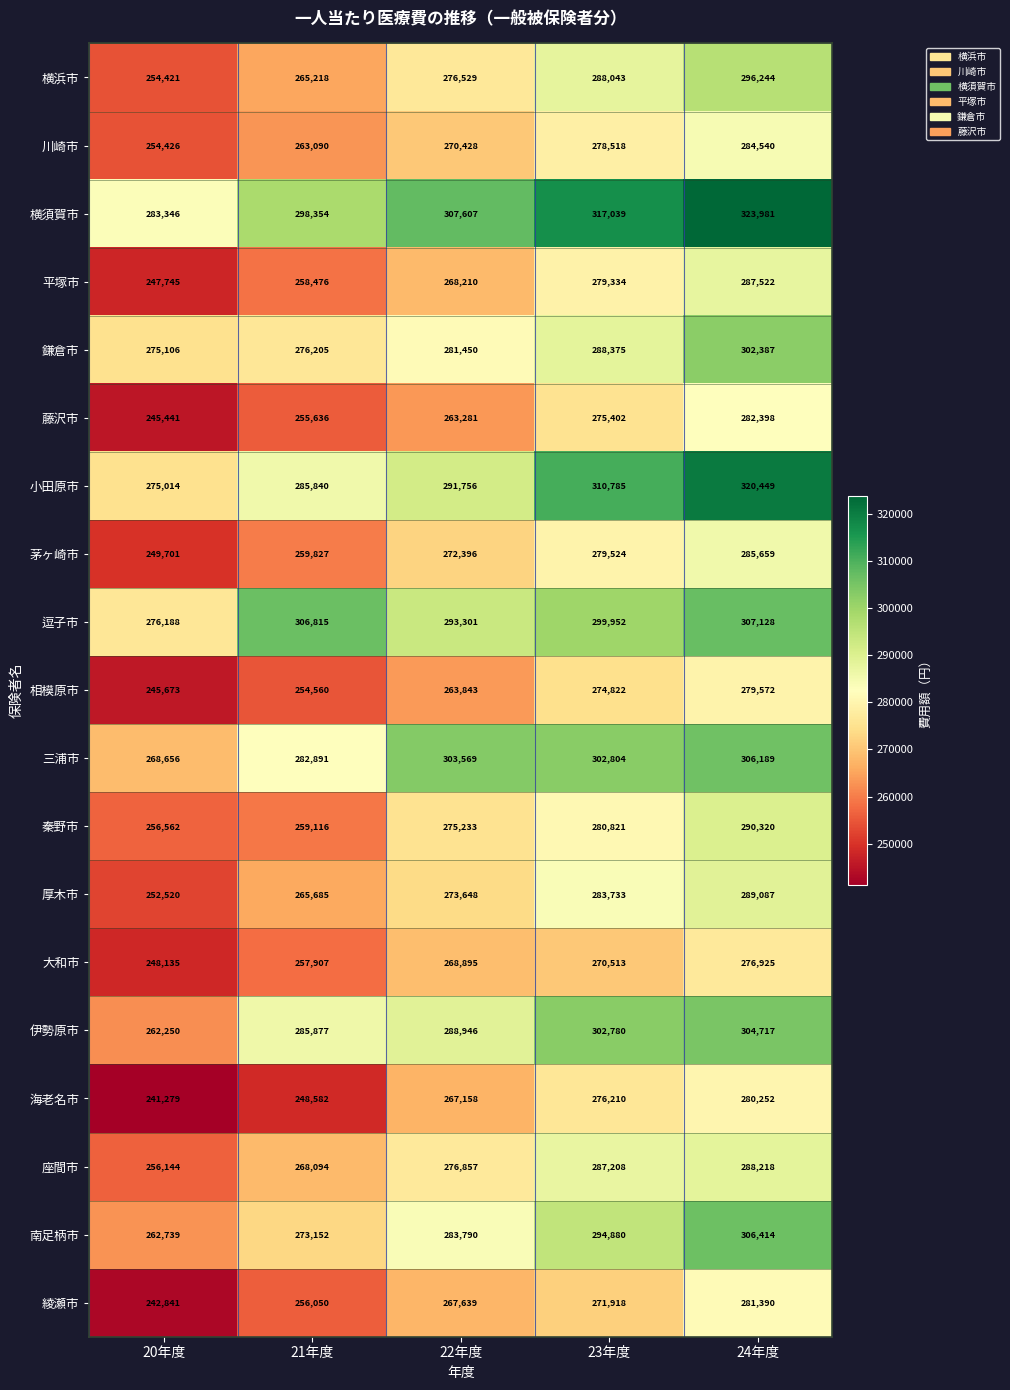

Which series has the widest spread of values?

小田原市